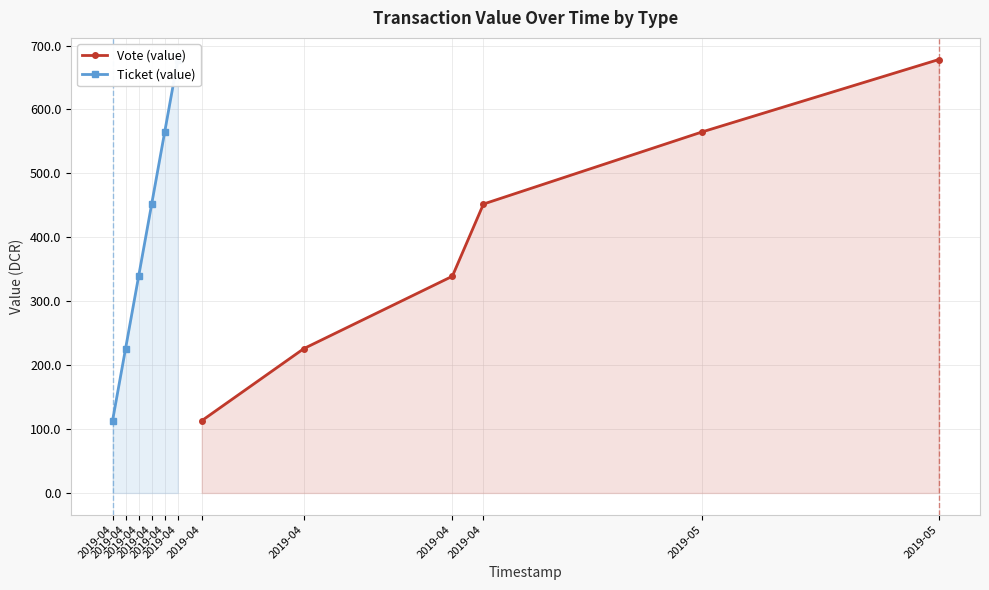

Between 2019-04 and 2019-04, which series saw the biggest shift?

Vote (value)